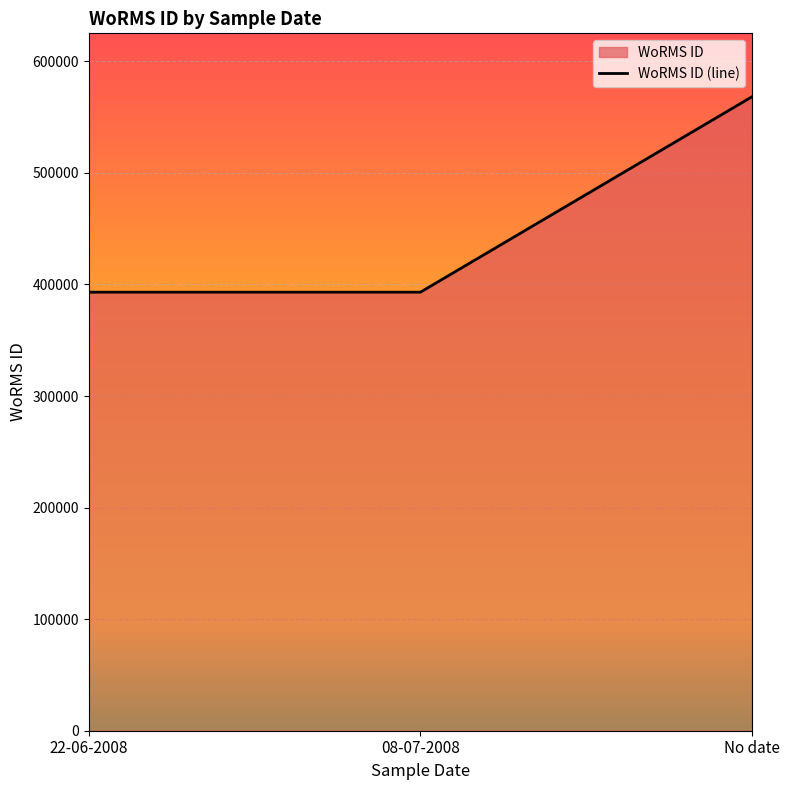

Rank the categories by value from highest to lowest.

No date, 22-06-2008, 08-07-2008